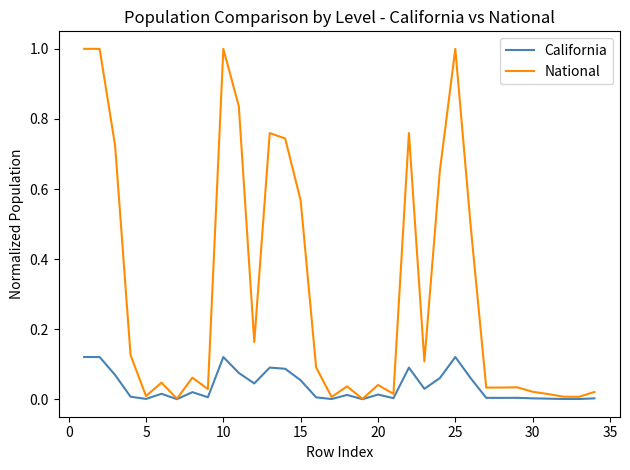

Rank the series by their maximum value, from highest to lowest.

National, California